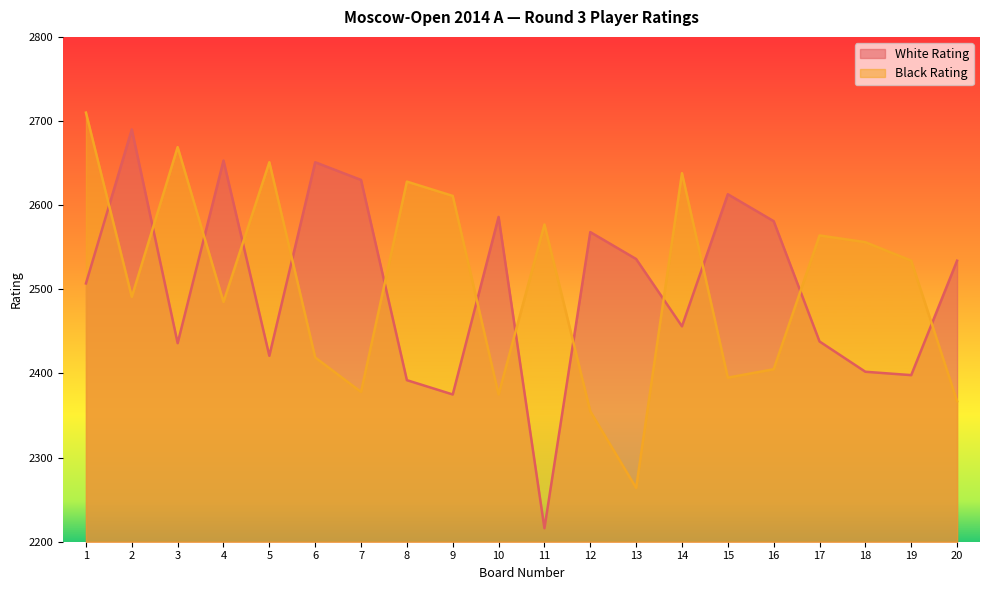

Reading left to right, list all the values displayed in this chart.

White Rating: 1=2507	2=2690	3=2436	4=2653	5=2421	6=2651	7=2630	8=2392	9=2375	10=2586	11=2216	12=2568	13=2536	14=2456	15=2613	16=2581	17=2438	18=2402	19=2398	20=2534
Black Rating: 1=2710	2=2491	3=2669	4=2485	5=2651	6=2419	7=2378	8=2628	9=2611	10=2375	11=2577	12=2355	13=2264	14=2638	15=2395	16=2405	17=2564	18=2556	19=2534	20=2367